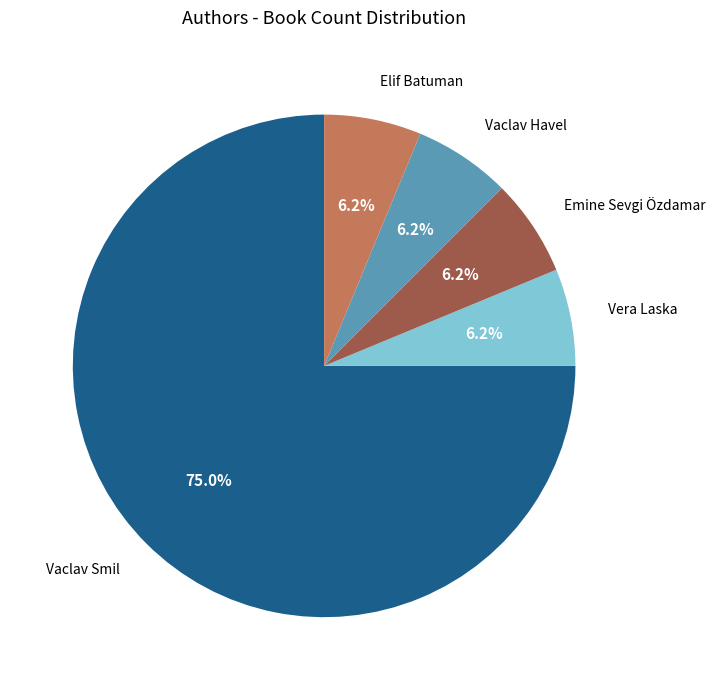

To the nearest percent, what is the average slice percentage?

20%